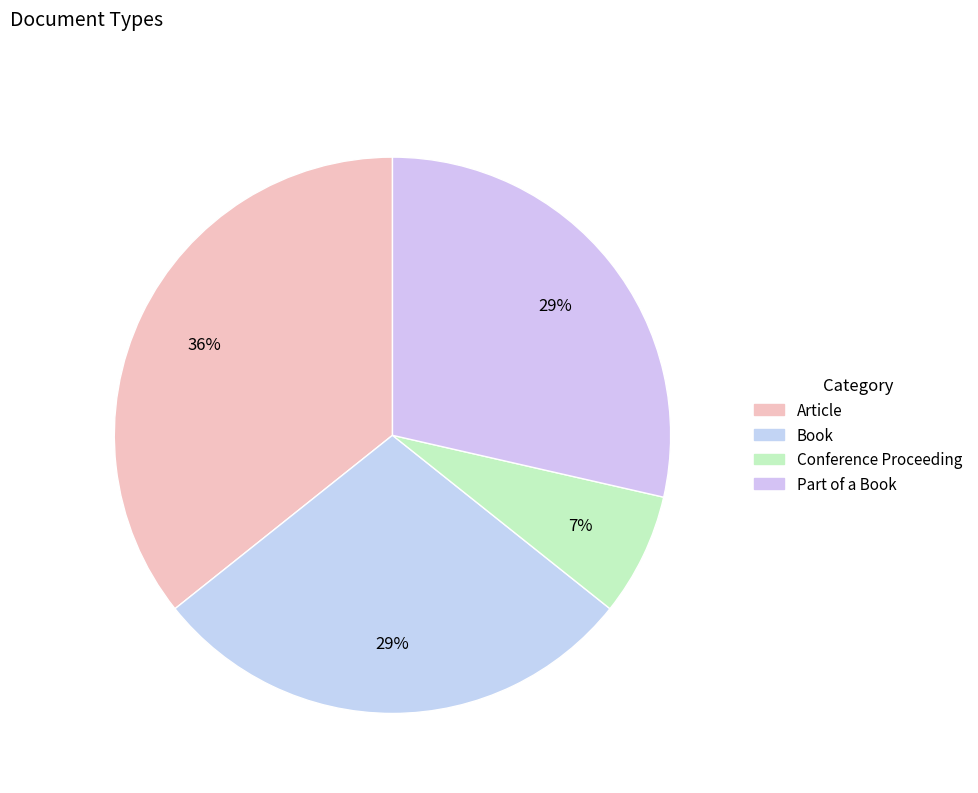

Count the number of slices in the pie.

4